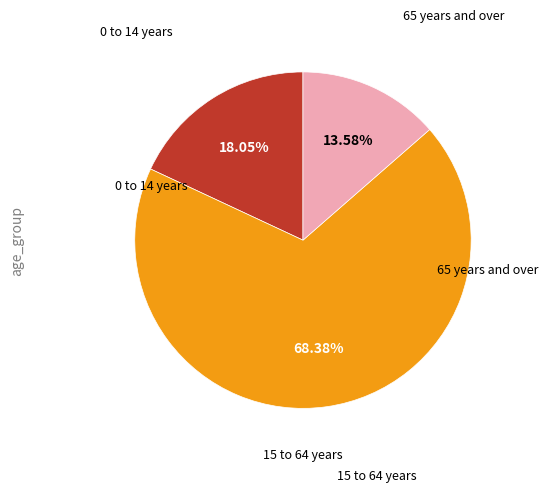

How many slices are in this pie chart?

3